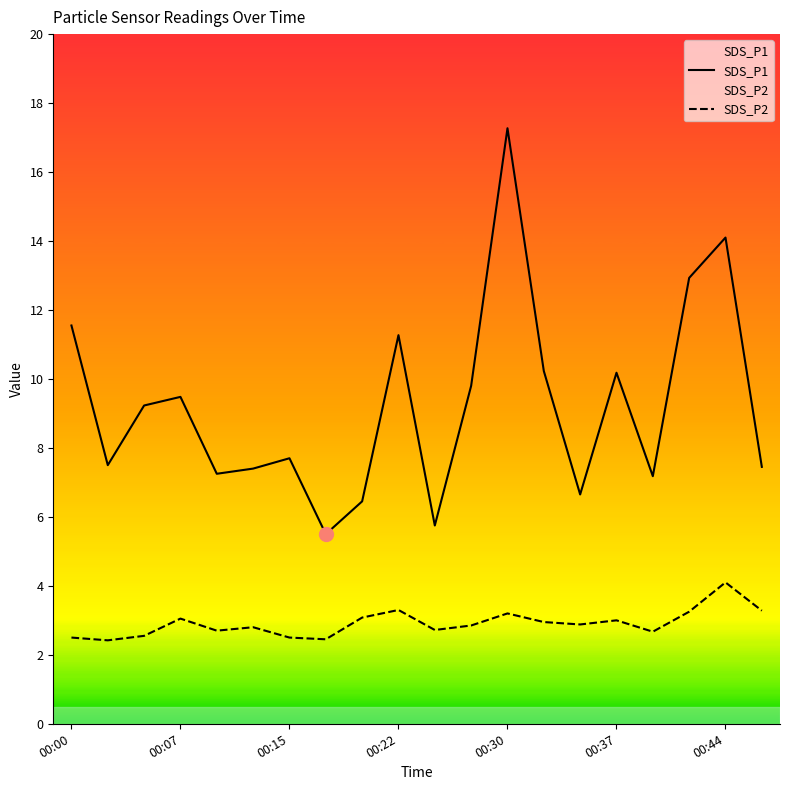

What is the difference between the maximum and minimum values in the SDS_P1 series?

11.8